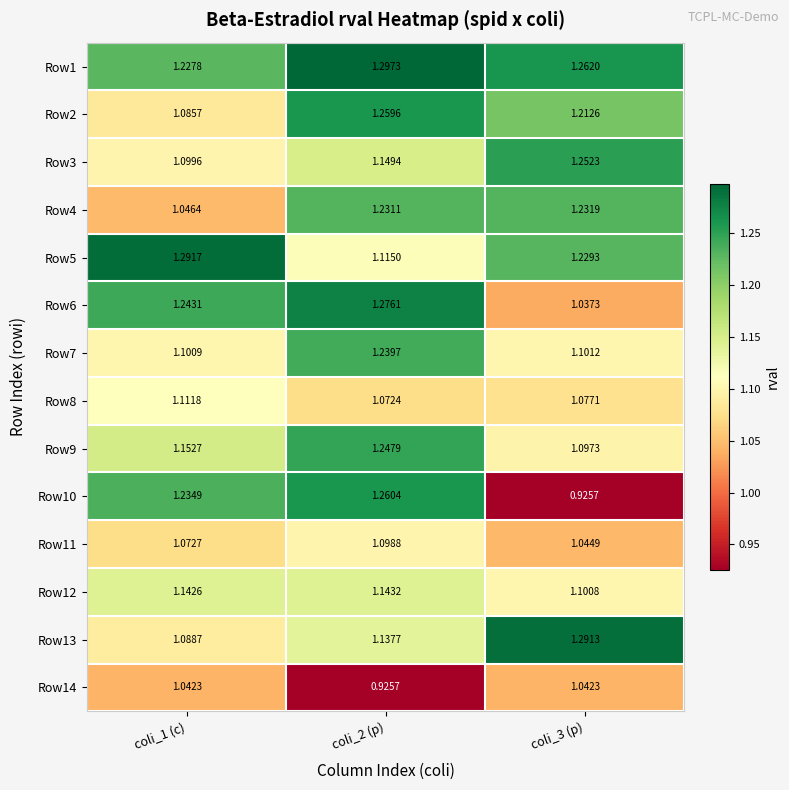

Is the value of Row14 at coli_3 (p) greater than the value of Row9 at coli_2 (p)?

No